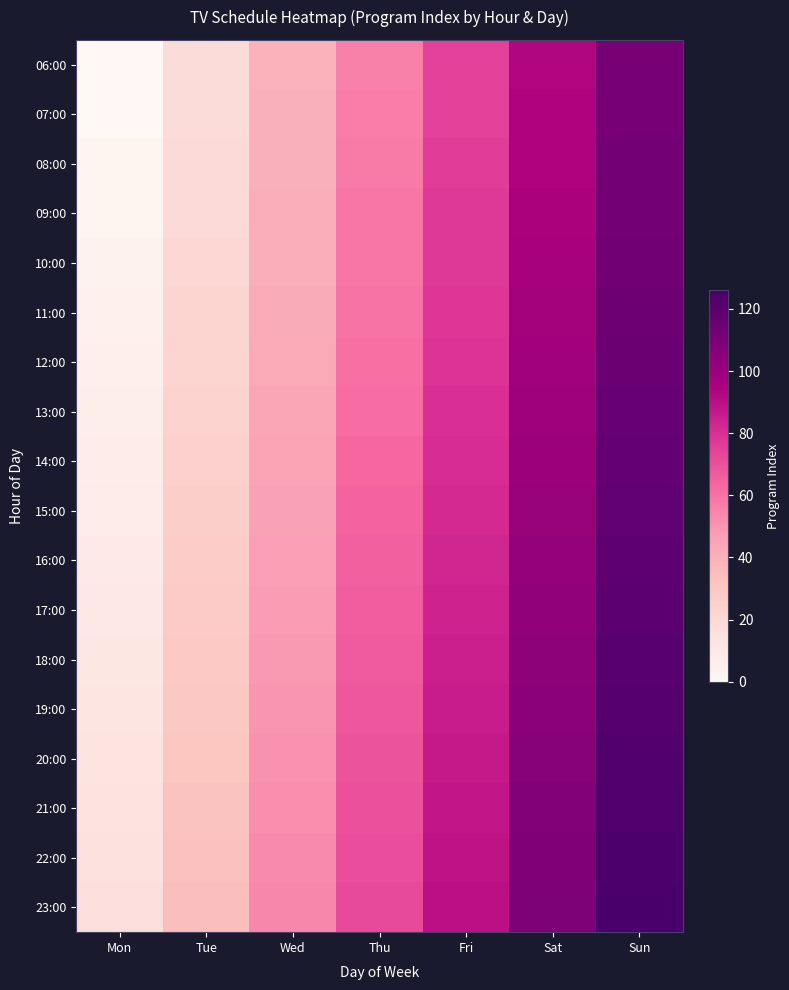

What is the spread (max minus min) of values at Mon?

16